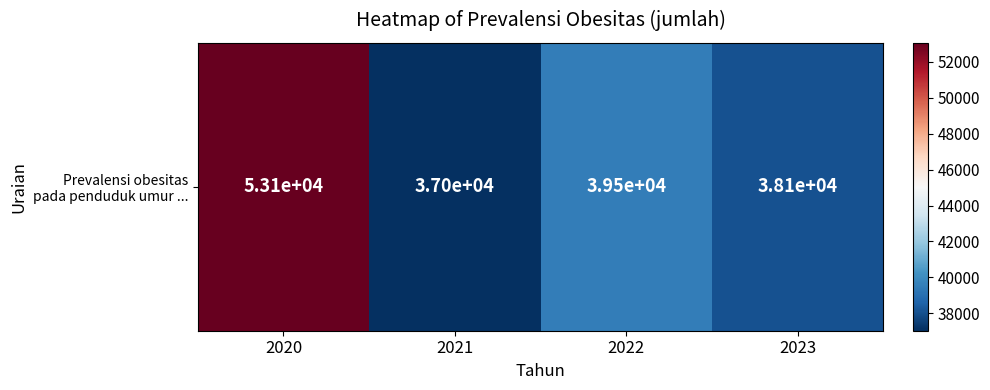

Reading left to right, transcribe all the data shown in this chart.

2020=53064	2021=37025	2022=39516	2023=38057